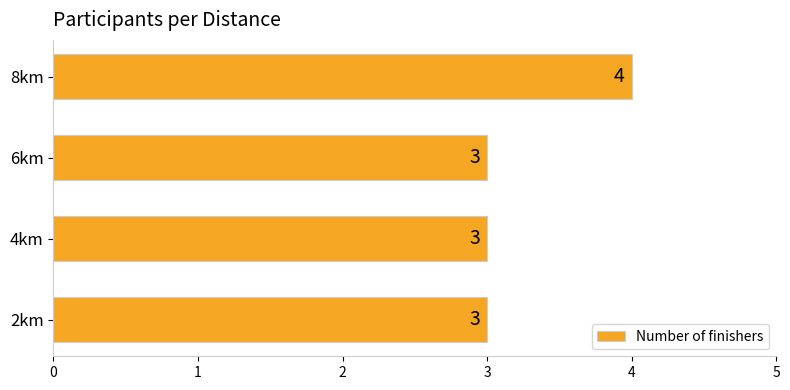

True or false: the data shows 4 at 8km.

True